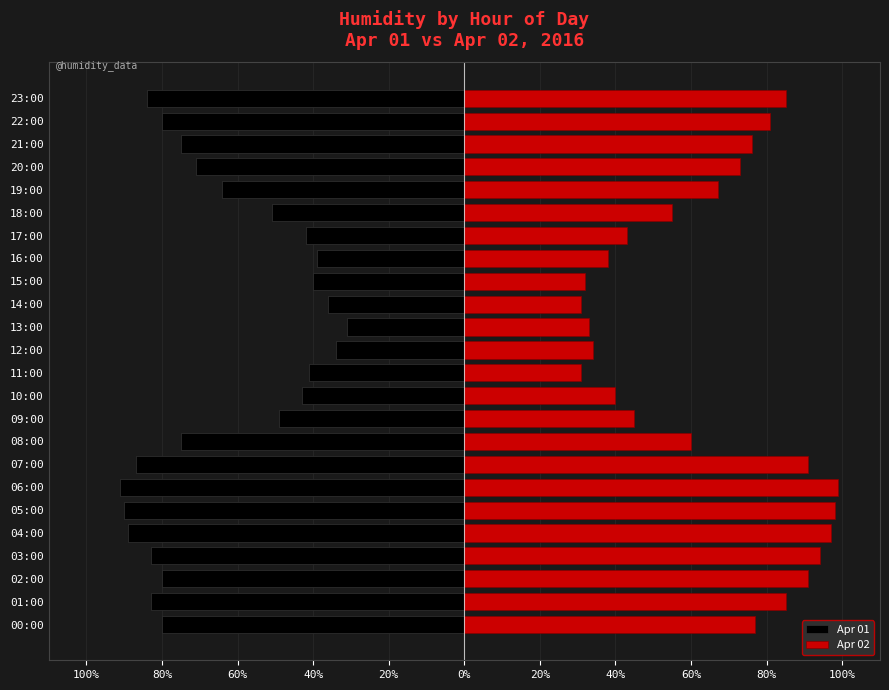

What is the sum of all Apr 01 values?

-1538